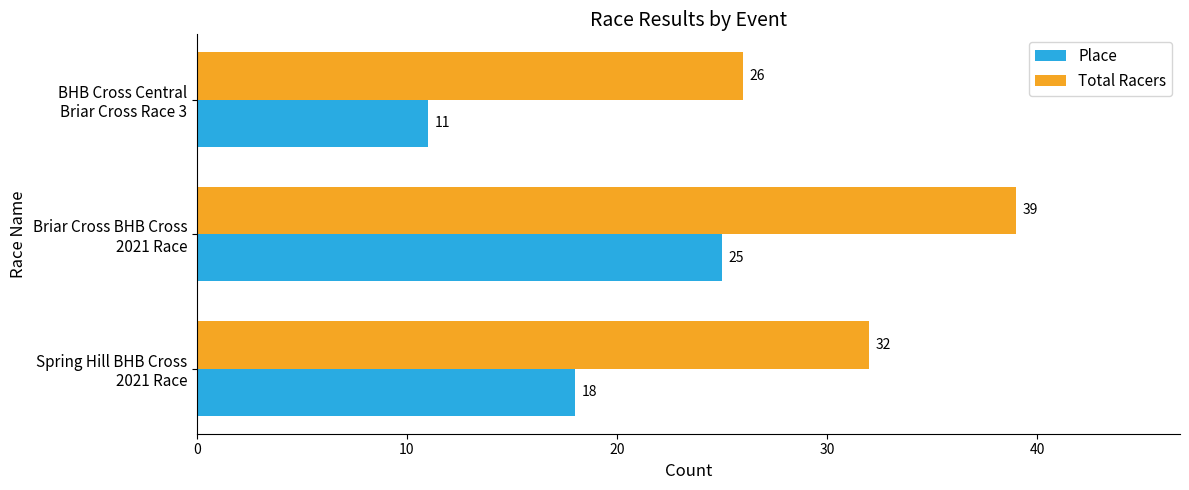

Rank the series by their average value, from lowest to highest.

Place, Total Racers